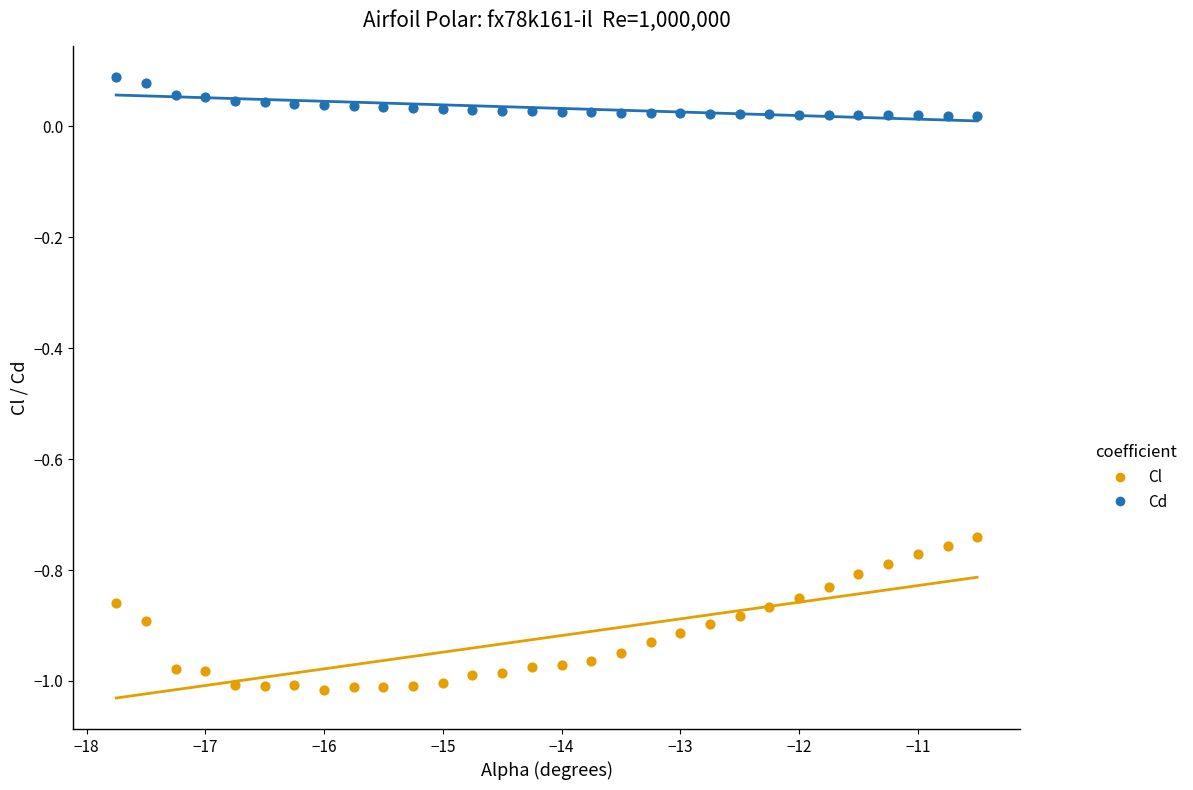

What are all the series names shown in the legend?

Cl, Cd